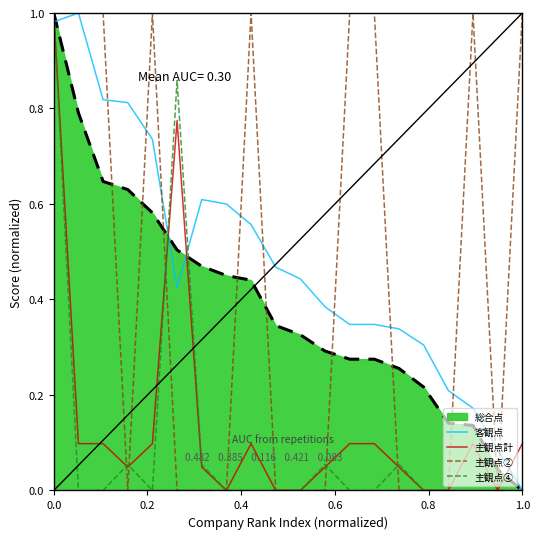

At how many categories does at least one series exceed 0?

20